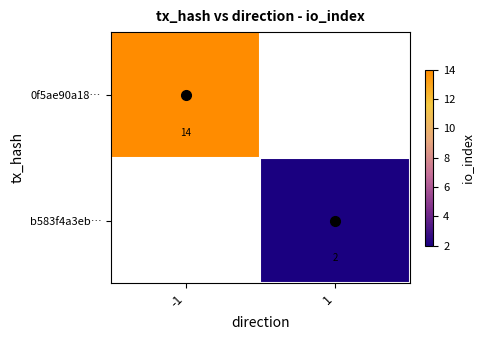

List the series in order of their overall mean, highest first.

0f5ae90a18…, b583f4a3eb…